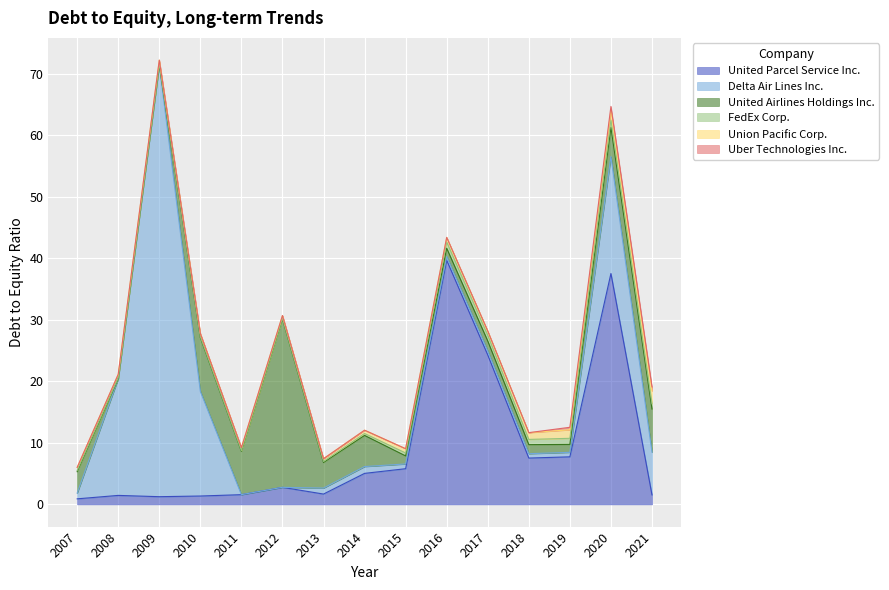

Reading left to right, what are all the values shown in this chart?

United Parcel Service Inc.: 0.9	1.5	1.2	1.4	1.6	2.8	1.7	5.0	5.8	39.7	24.3	7.5	7.7	37.5	1.5
Delta Air Lines Inc.: 0.9	19.0	70.2	17.0	0.0	0.0	1.0	1.1	0.8	0.6	0.6	0.7	0.7	19.0	6.9
United Airlines Holdings Inc.: 3.5	0.0	0.0	8.8	7.0	27.4	4.2	5.1	1.3	1.4	1.6	1.5	1.3	4.8	7.0
FedEx Corp.: 0.2	0.1	0.2	0.1	0.1	0.1	0.2	0.3	0.5	1.0	0.9	0.8	1.0	1.2	0.9
Union Pacific Corp.: 0.5	0.6	0.6	0.5	0.5	0.5	0.5	0.5	0.7	0.8	0.7	1.1	1.4	1.6	2.1
Uber Technologies Inc.: 0.0	0.0	0.0	0.0	0.0	0.0	0.0	0.0	0.0	0.0	0.0	0.0	0.4	0.6	0.6